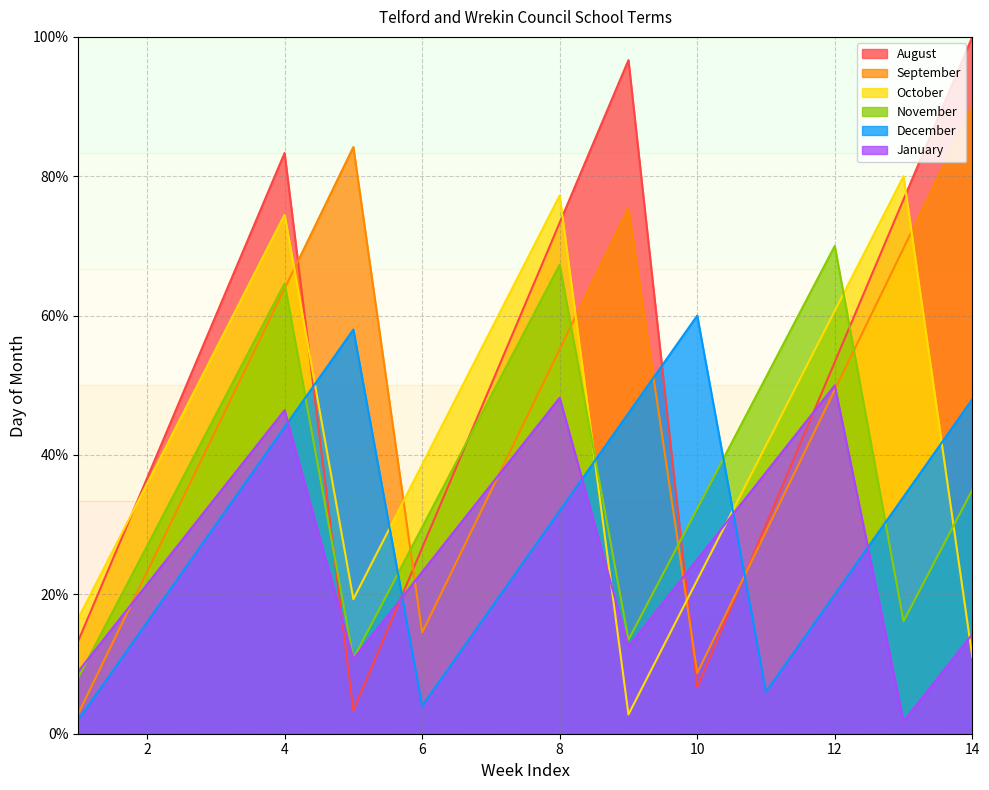

True or false: August has more than 0 points higher than both neighbors.

True